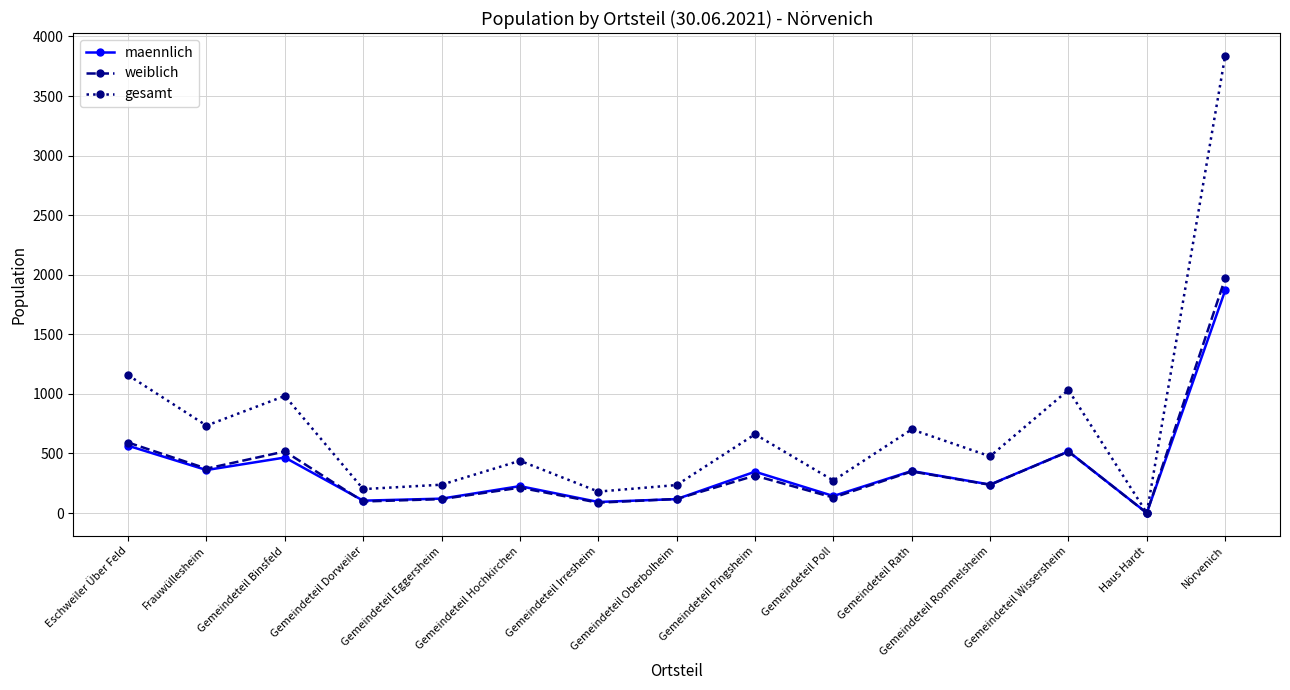

What is the spread (max minus min) of values at Gemeindeteil Eggersheim?

121